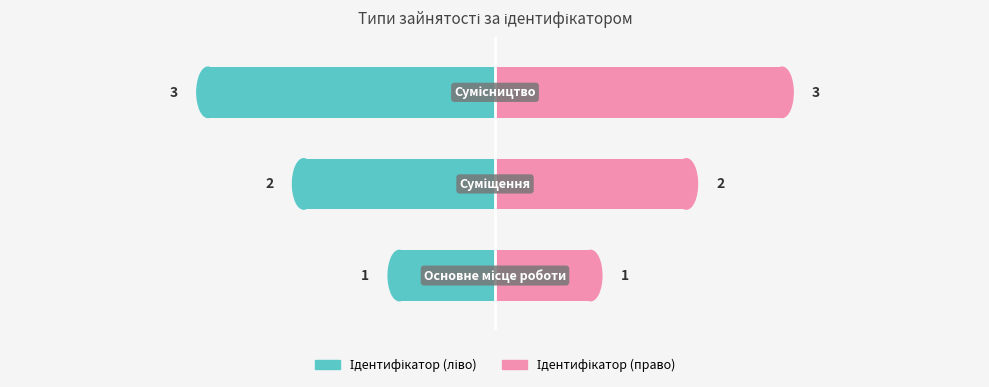

What is the change in value from Основне місце роботи to Суміщення?

+1